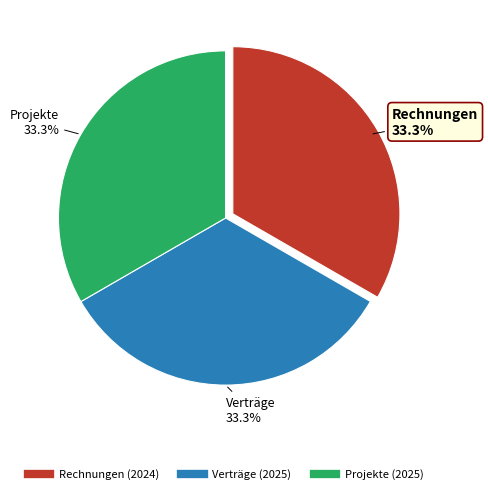

To the nearest percent, what portion does Rechnungen represent?

33%